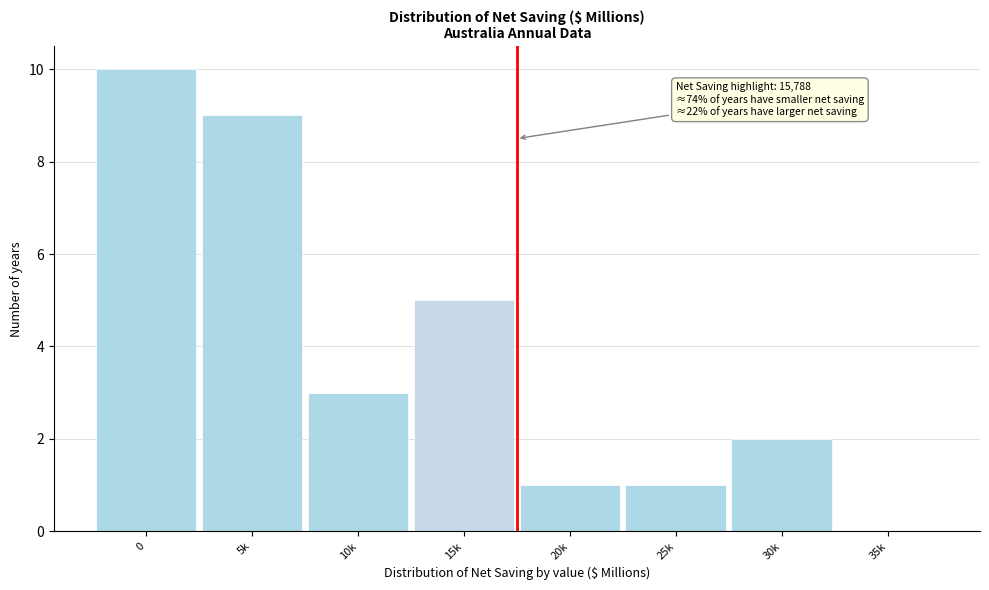

Reading left to right, list all the values displayed in this chart.

0=10	5k=9	10k=3	15k=5	20k=1	25k=1	30k=2	35k=0